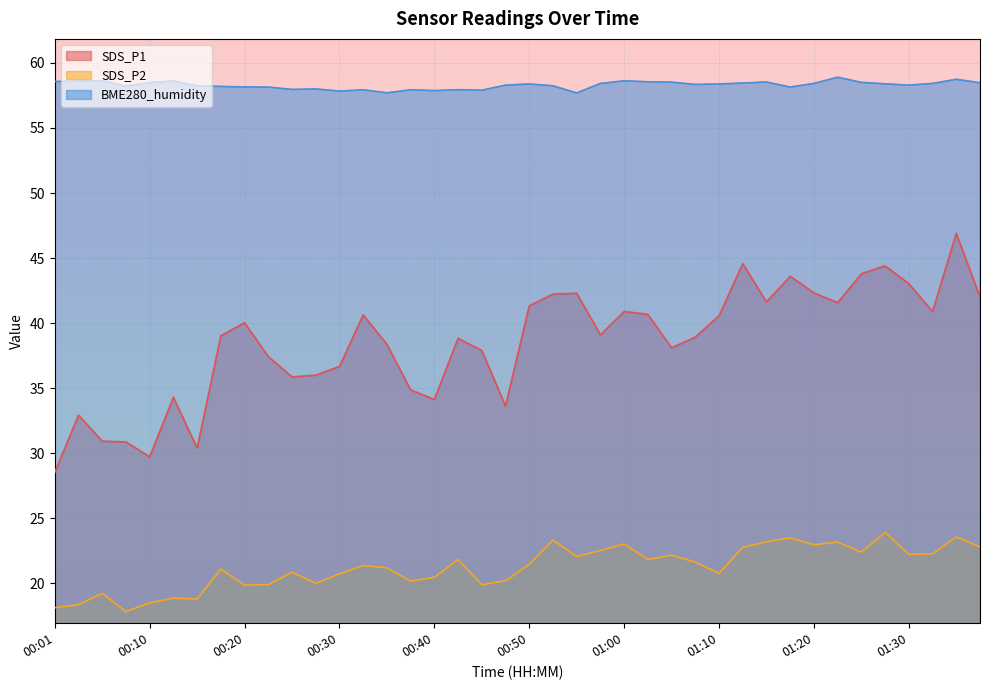

List the series in order of their peak value, highest first.

BME280_humidity, SDS_P1, SDS_P2